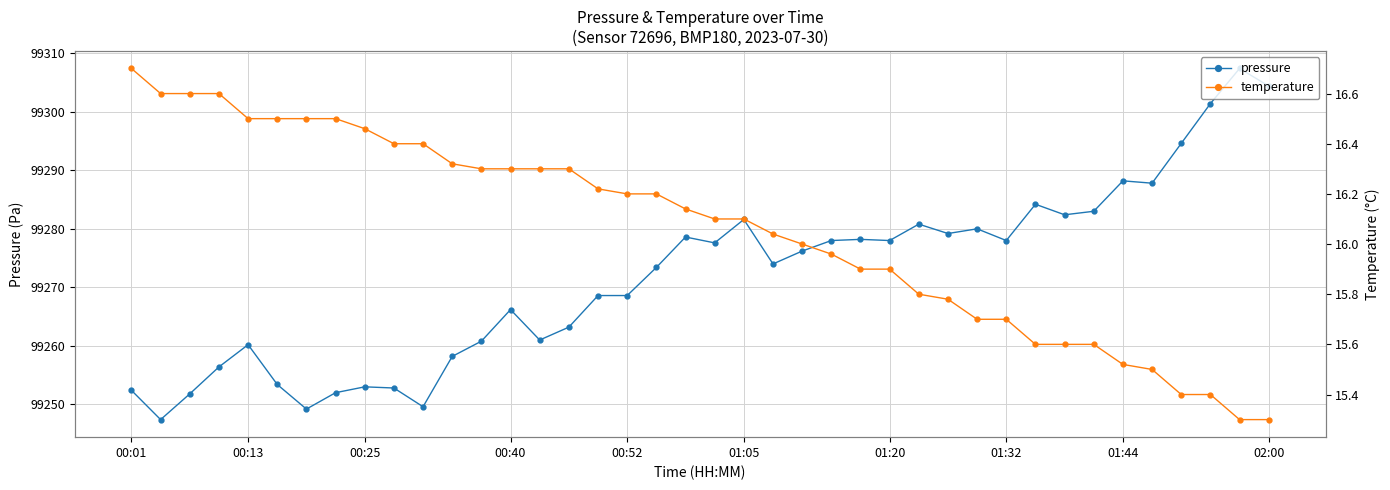

What is the lowest value of the pressure series?

99247.4